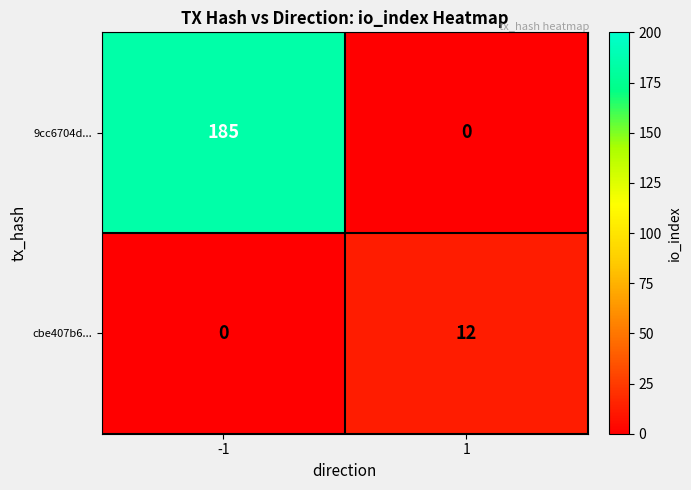

Reading left to right, extract all data points from this chart.

9cc6704d...: -1=185	1=0
cbe407b6...: -1=0	1=12